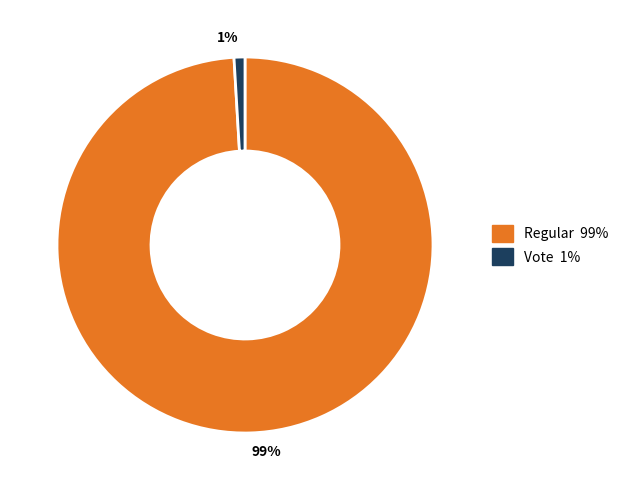

Does any single category account for the majority?

Yes